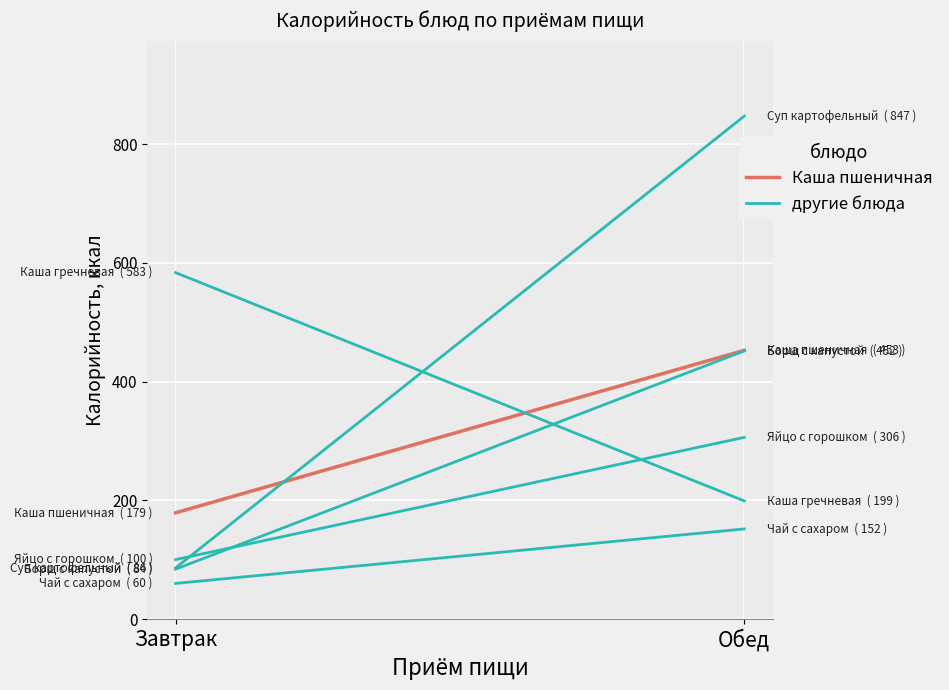

What position from the left is Обед?

2